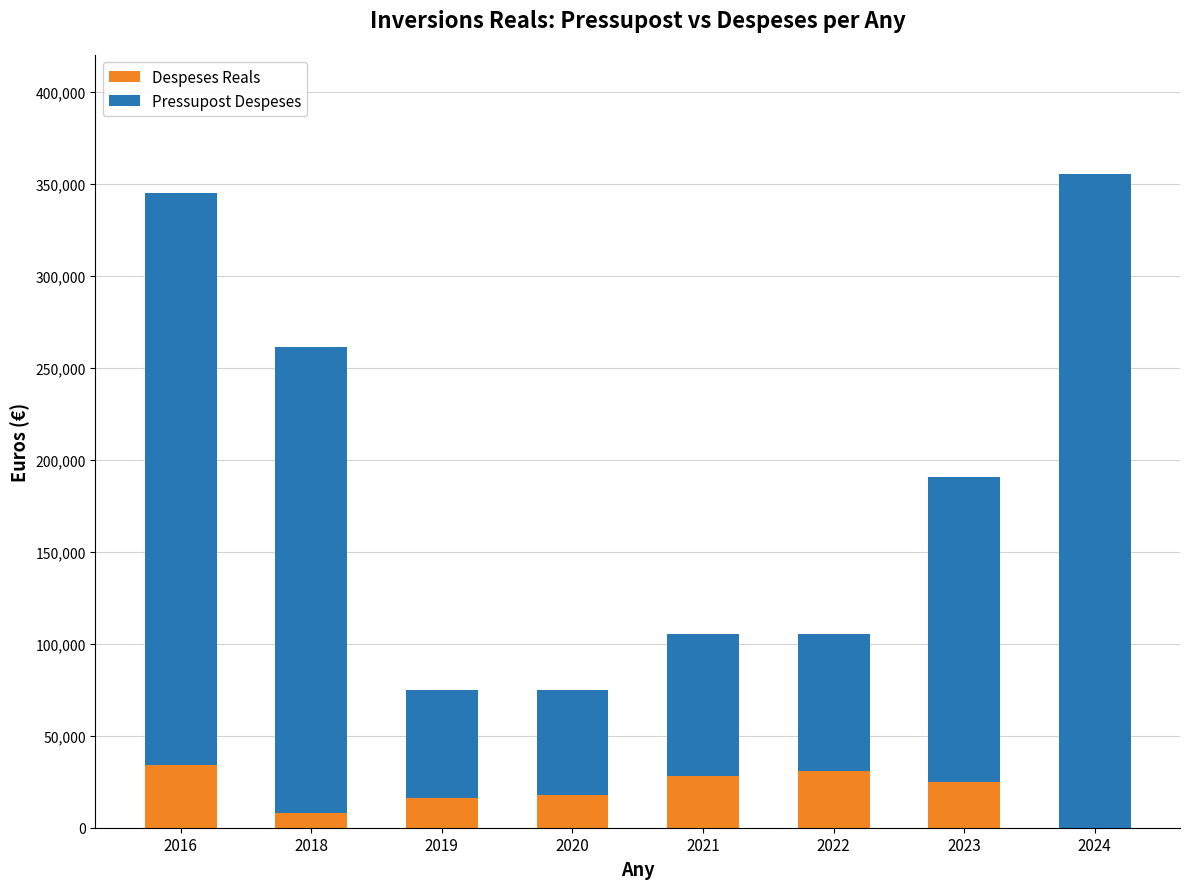

What is the sum of all Despeses Reals values?

159410.7